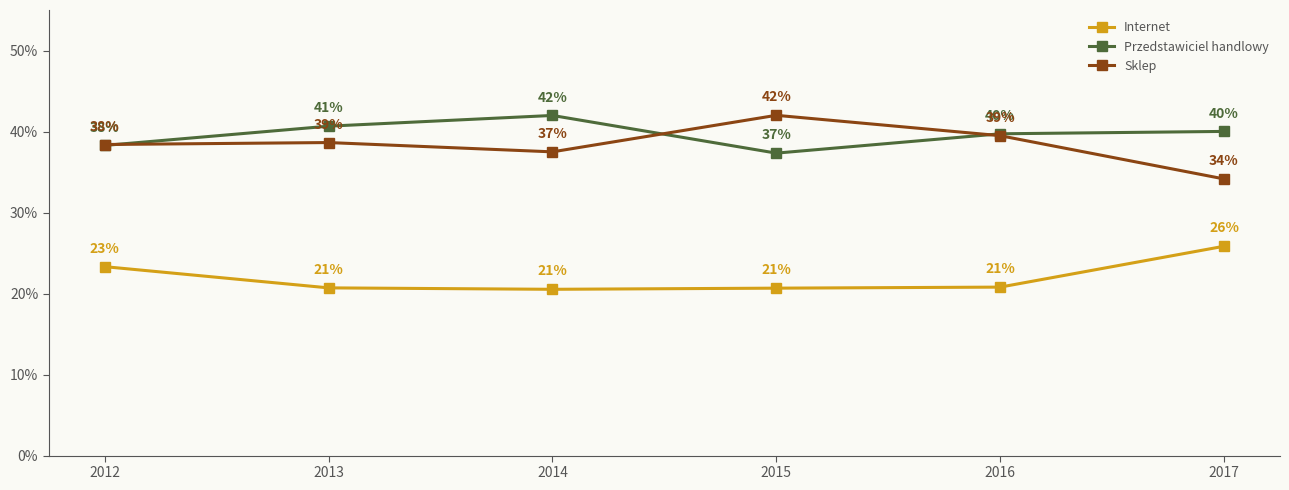

Which series changed the most between 2012 and 2013?

Internet